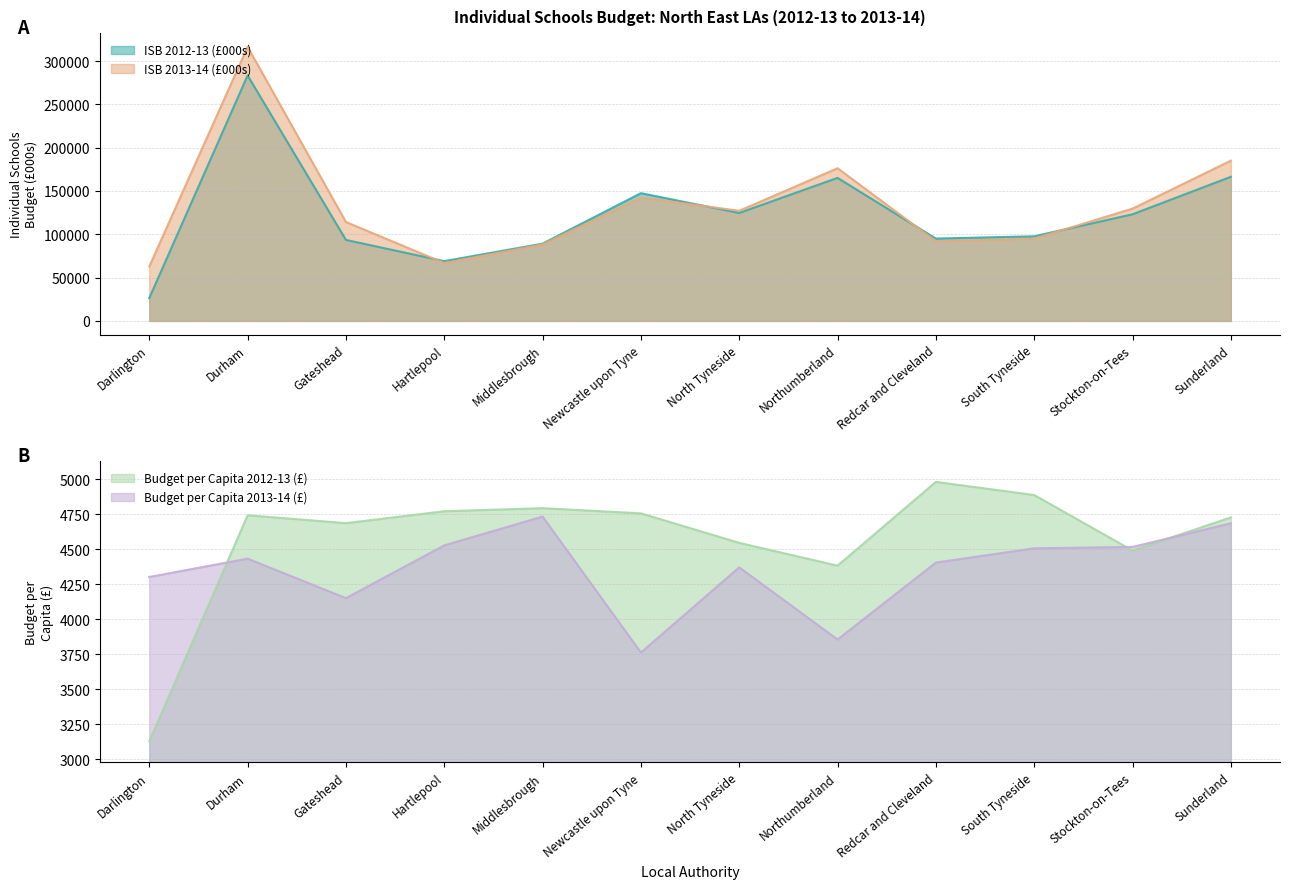

What is the difference between the highest and lowest values at Gateshead?

110059